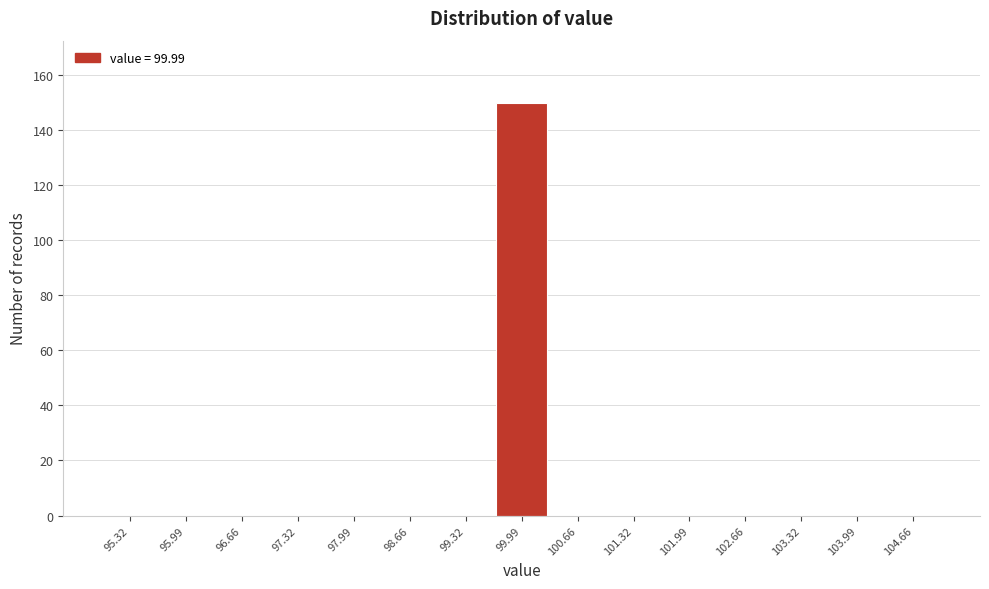

How tall is the bar that spans 99.7 to 100.3 on the x-axis? Neither the bar edges nor the heights are printed on the chart, so give them approximately, as read against the axes.

150